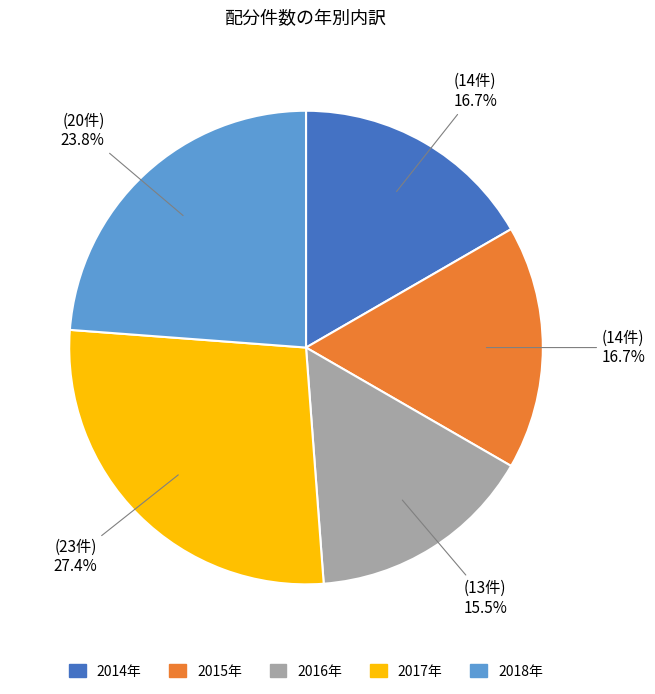

Do 2017年 and 2014年 together represent more than half of the pie?

No